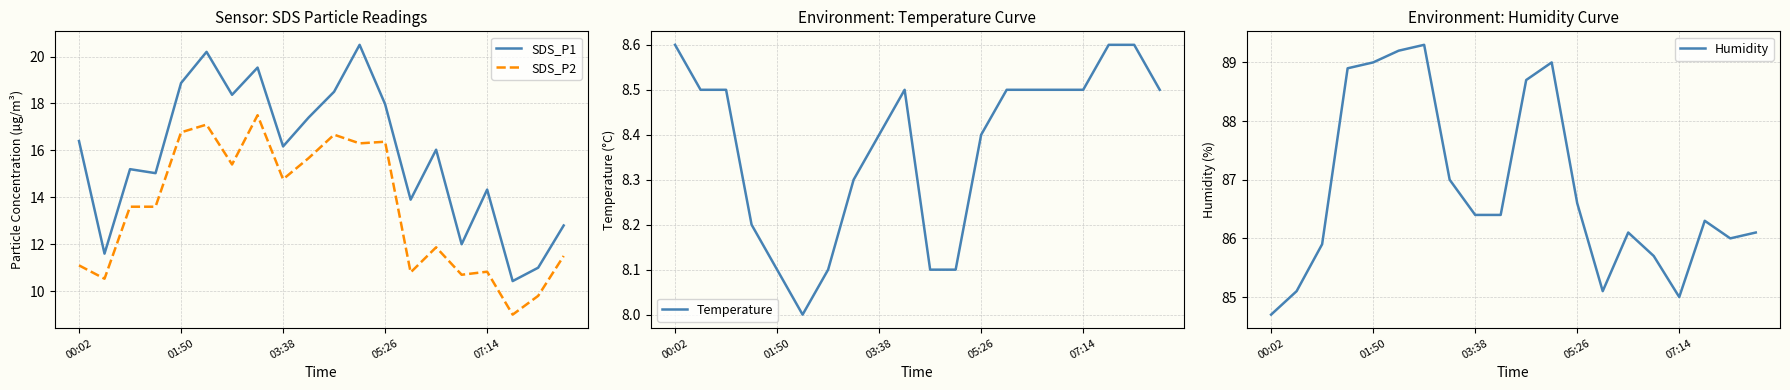

What is the value of the Temperature point at the 9th from the left?

8.4